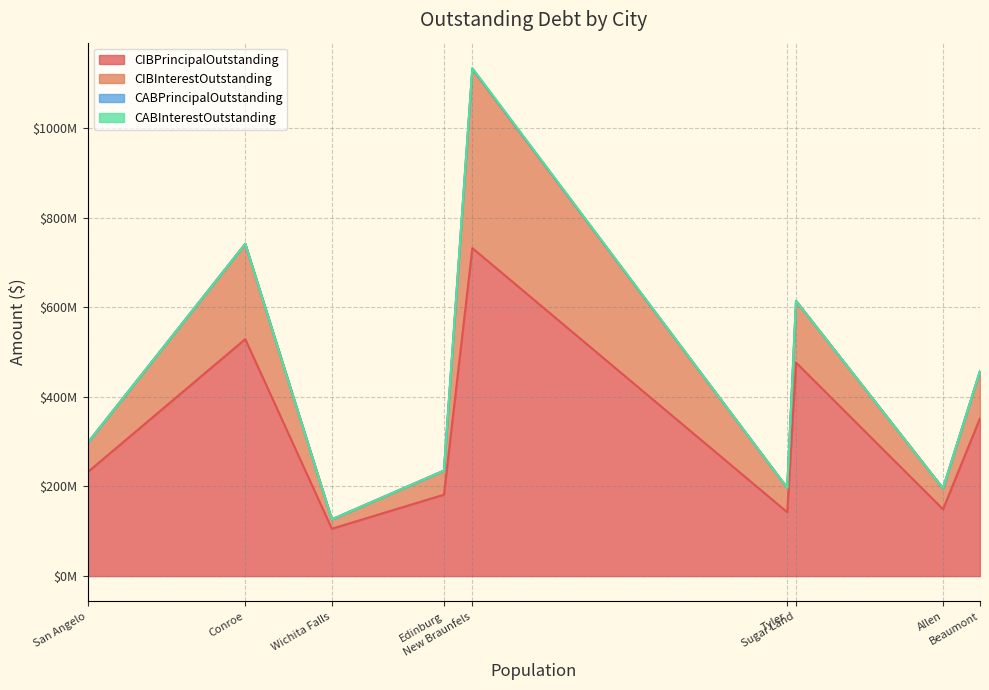

Which has a higher value, San Angelo or Beaumont?

Beaumont